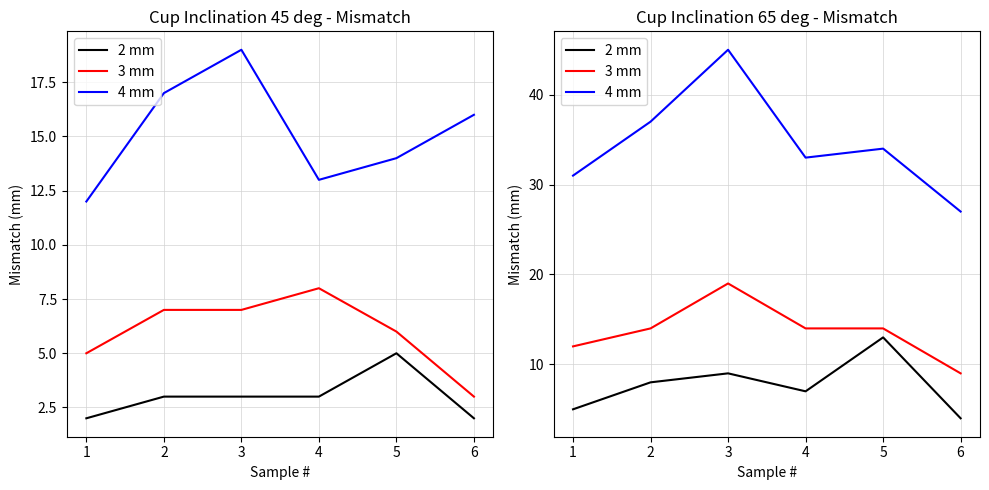

What is the difference between the highest and lowest values at 4?

26